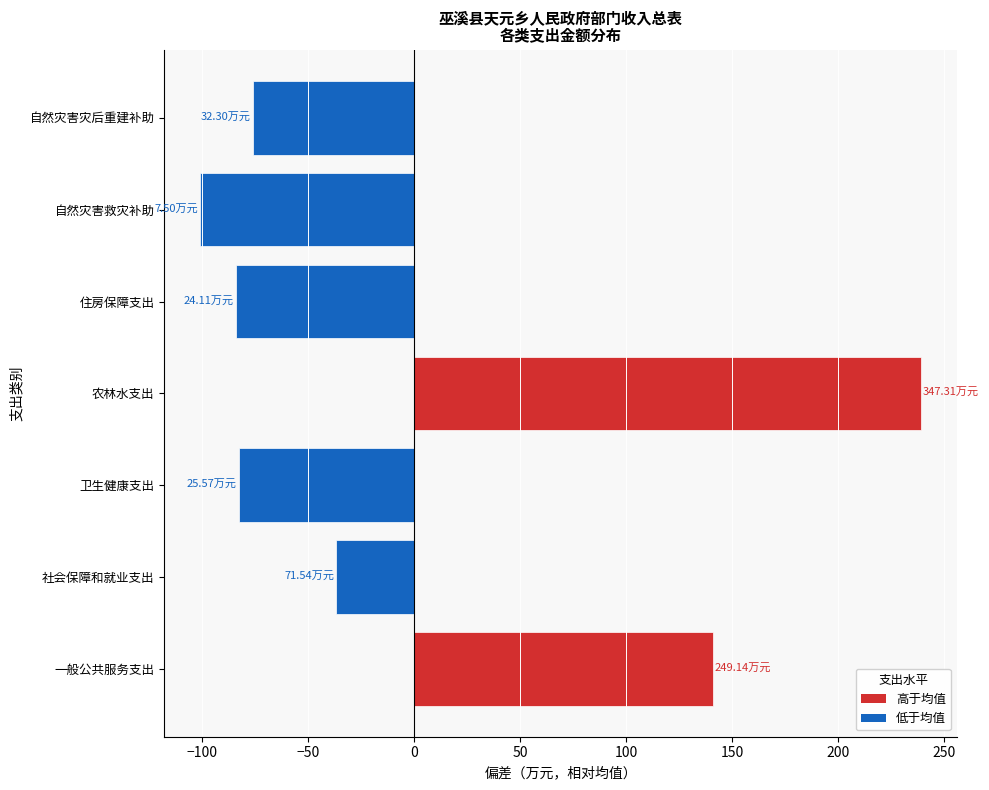

The value at 自然灾害灾后重建补助 is -16.9. True or false?

False